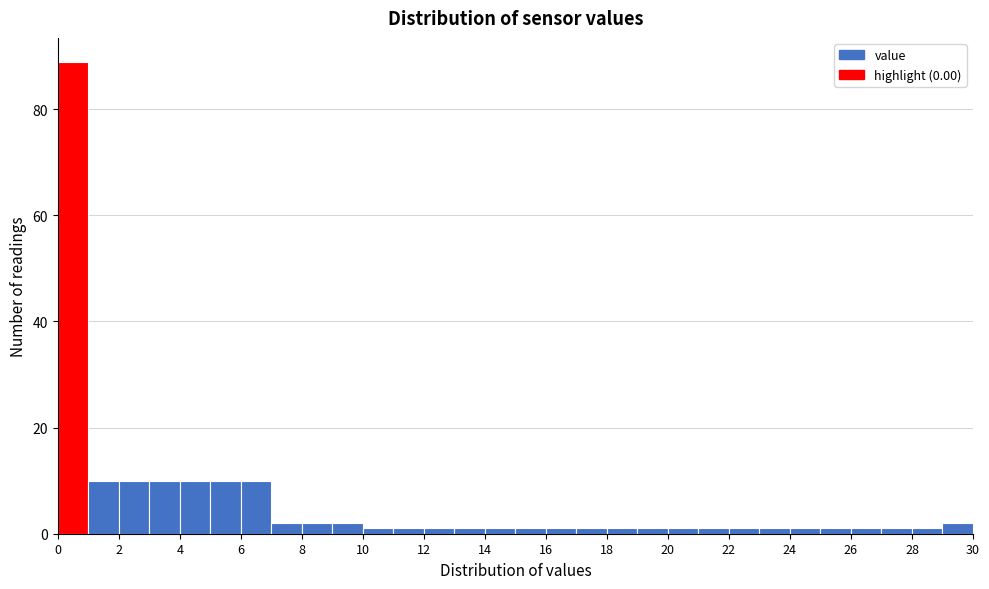

Reading left to right, transcribe this chart: for each bar, give the range it covers on the x-axis and its height. The values are not printed on the chart, so give them approximately, as read against the axis.

0 to 1: 90
1 to 2: 10
2 to 3: 10
3 to 4: 10
4 to 5: 10
5 to 6: 10
6 to 7: 10
7 to 8: 2
8 to 9: 2
9 to 10: 2
10 to 11: under 2
11 to 12: under 2
12 to 13: under 2
13 to 14: under 2
14 to 15: under 2
15 to 16: under 2
16 to 17: under 2
17 to 18: under 2
18 to 19: under 2
19 to 20: under 2
20 to 21: under 2
21 to 22: under 2
22 to 23: under 2
23 to 24: under 2
24 to 25: under 2
25 to 26: under 2
26 to 27: under 2
27 to 28: under 2
28 to 29: under 2
29 to 30: 2